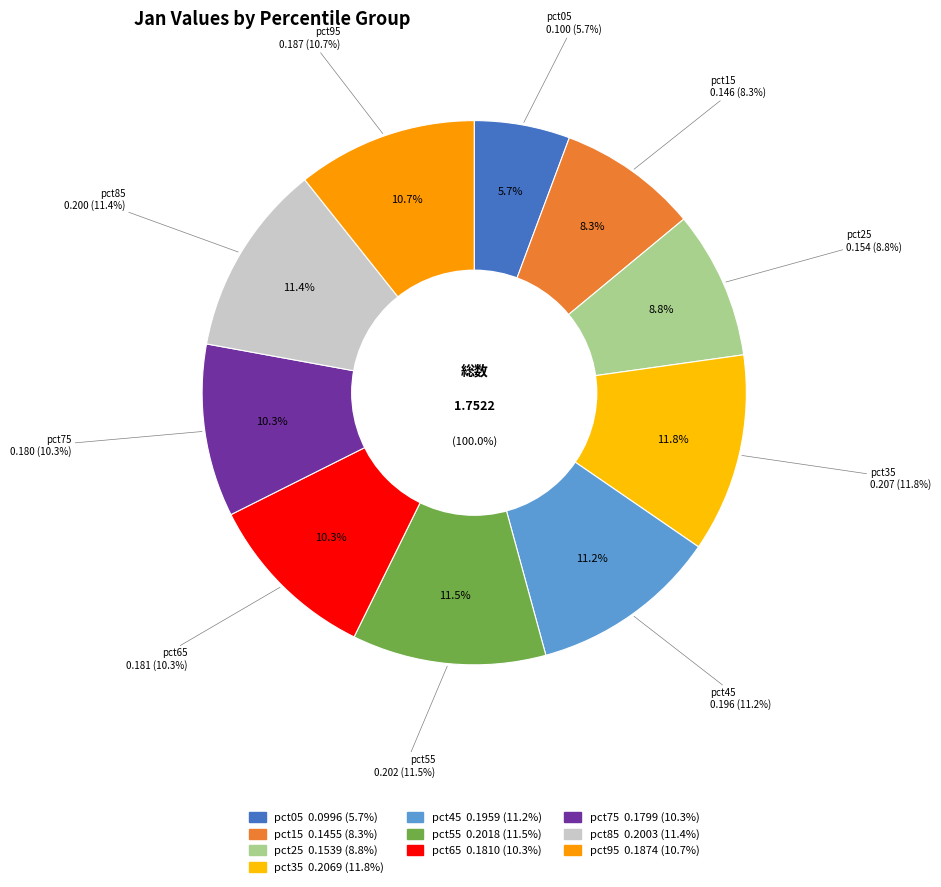

Which category has the smallest portion of the pie?

pct05